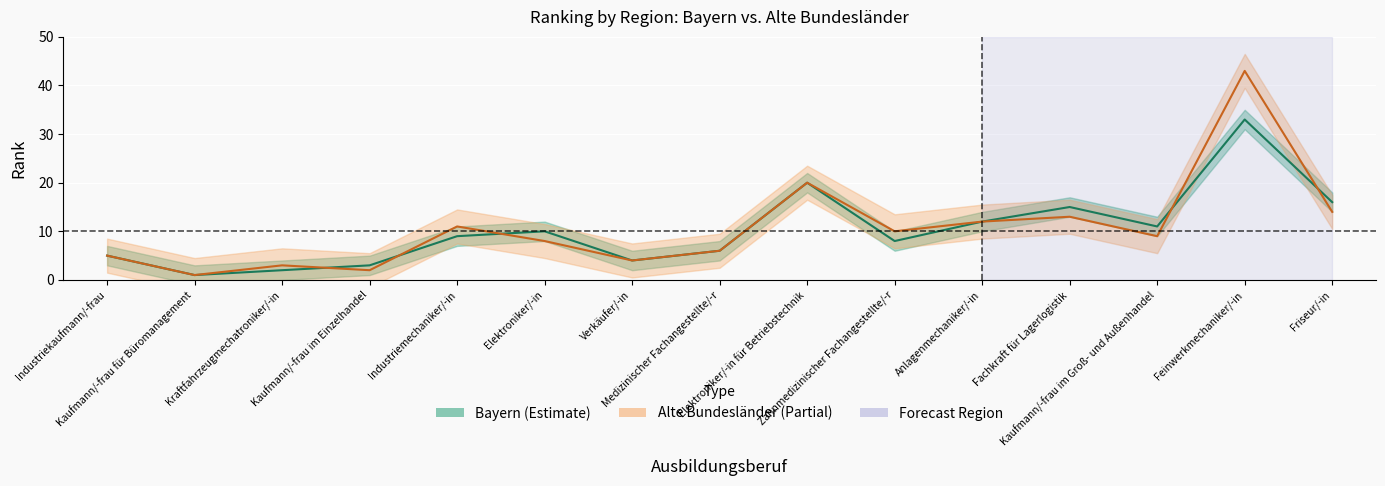

Count the number of data series in this chart.

2